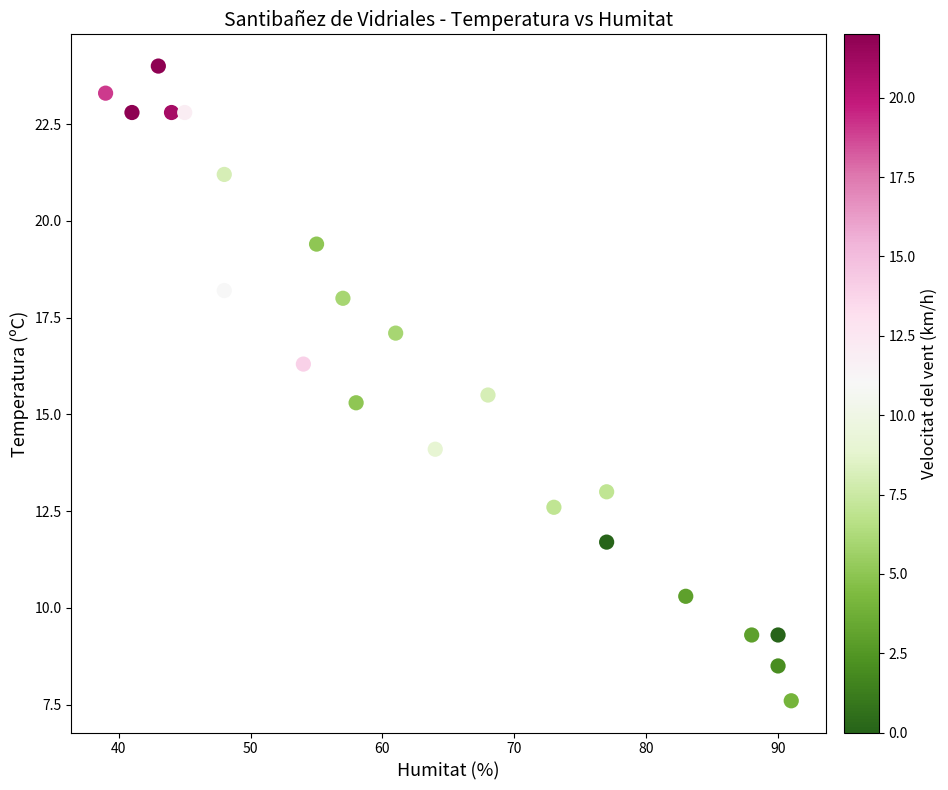

What is the range of Y values (max minus min)?

16.4